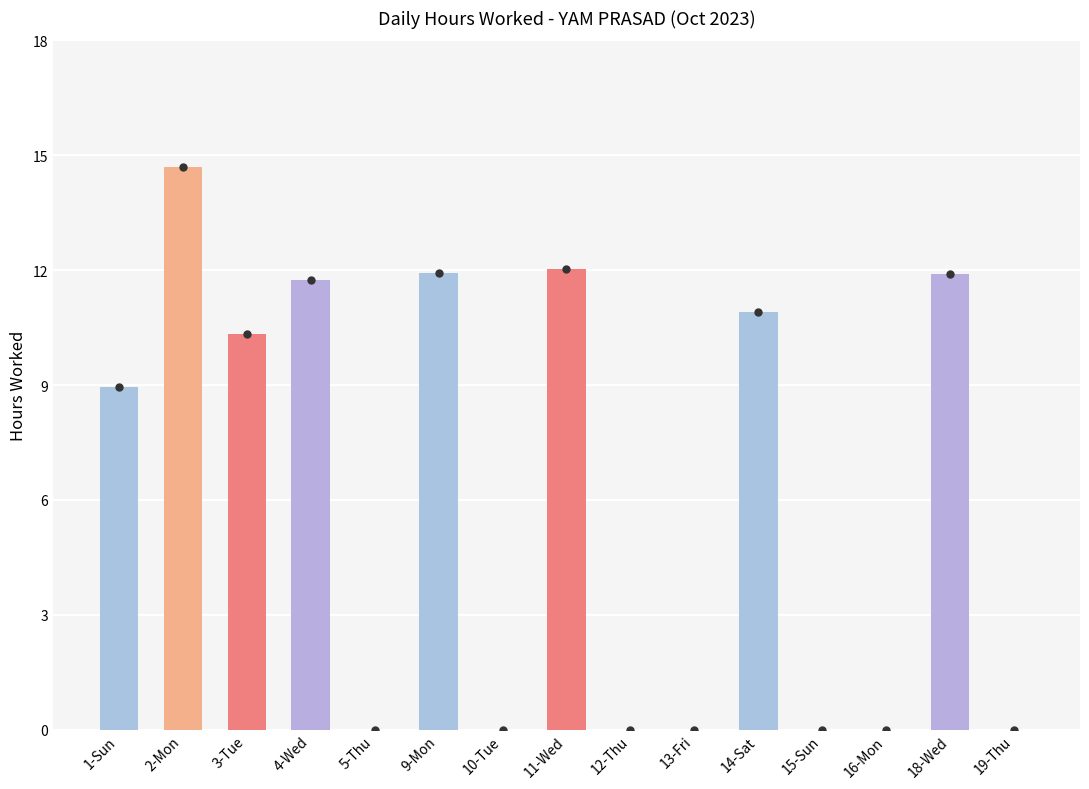

Which label corresponds to the largest value in the chart?

2-Mon